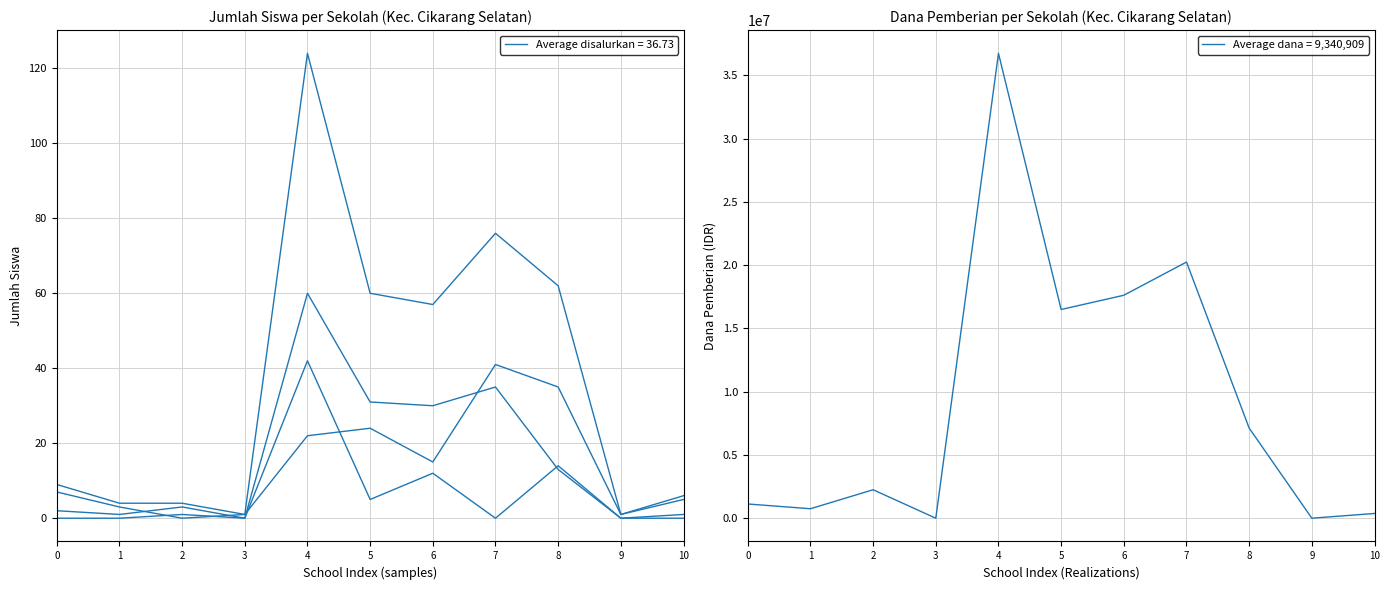

What is the total value across all series at 3?

2